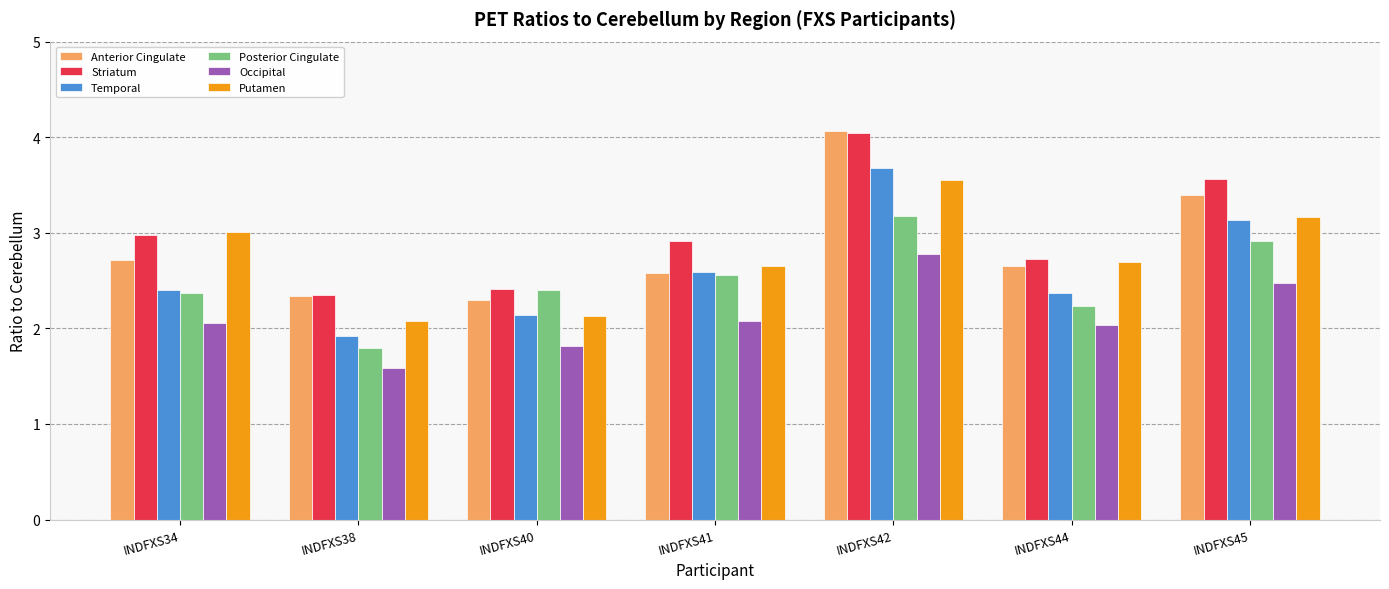

True or false: Temporal has a value of 2.4 at INDFXS44.

True